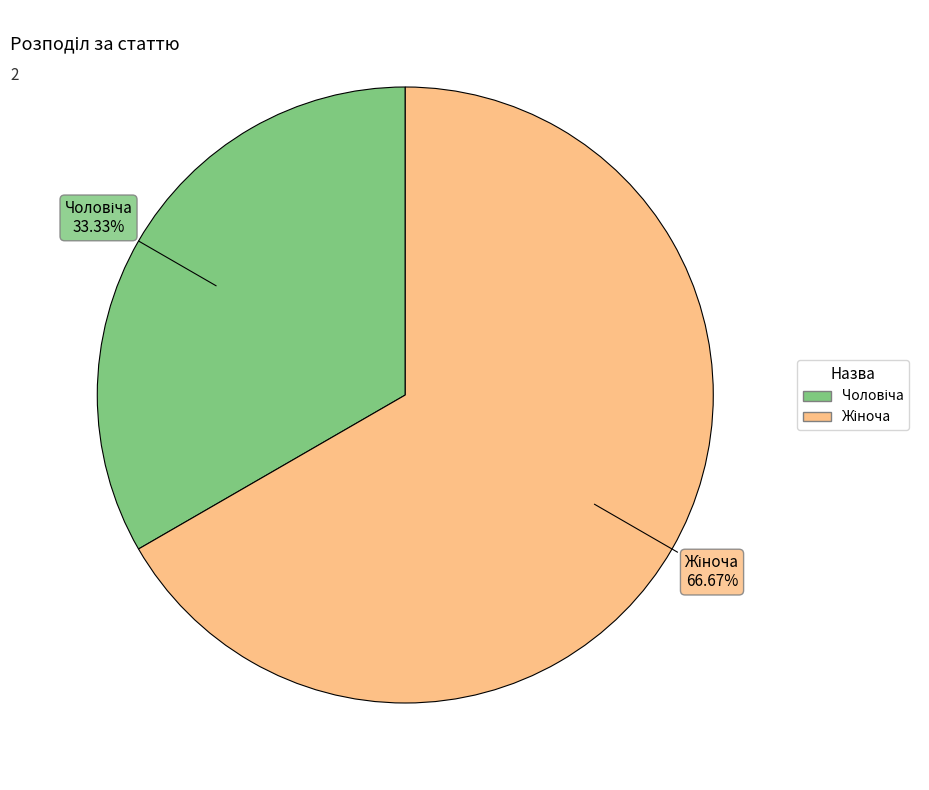

Is there any slice that represents more than half of the pie?

Yes